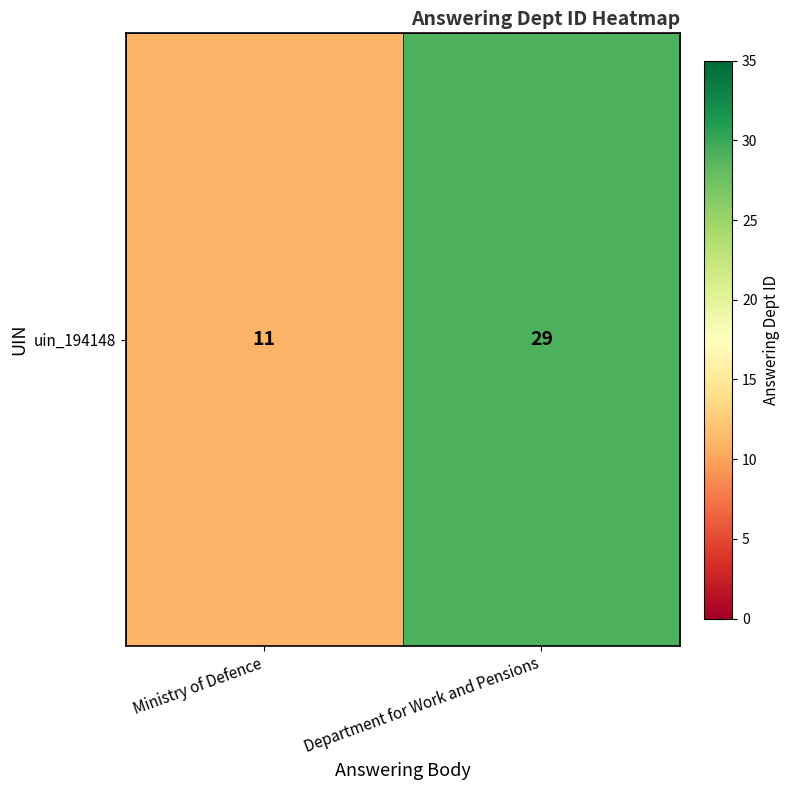

What value does the data have at Ministry of Defence, to the nearest 5?

10